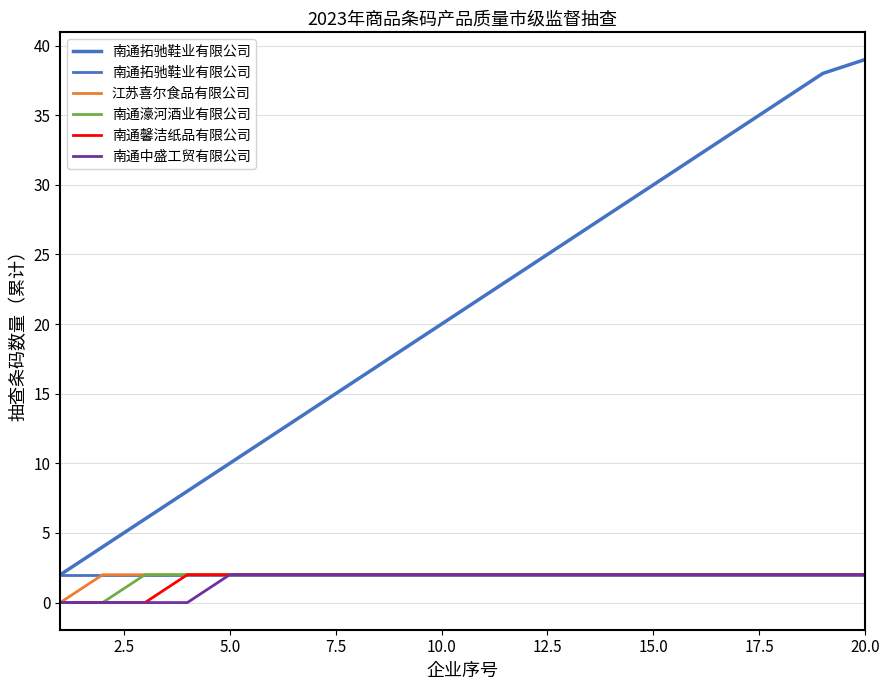

What is the difference between the maximum and minimum values in the 江苏喜尔食品有限公司 series?

2